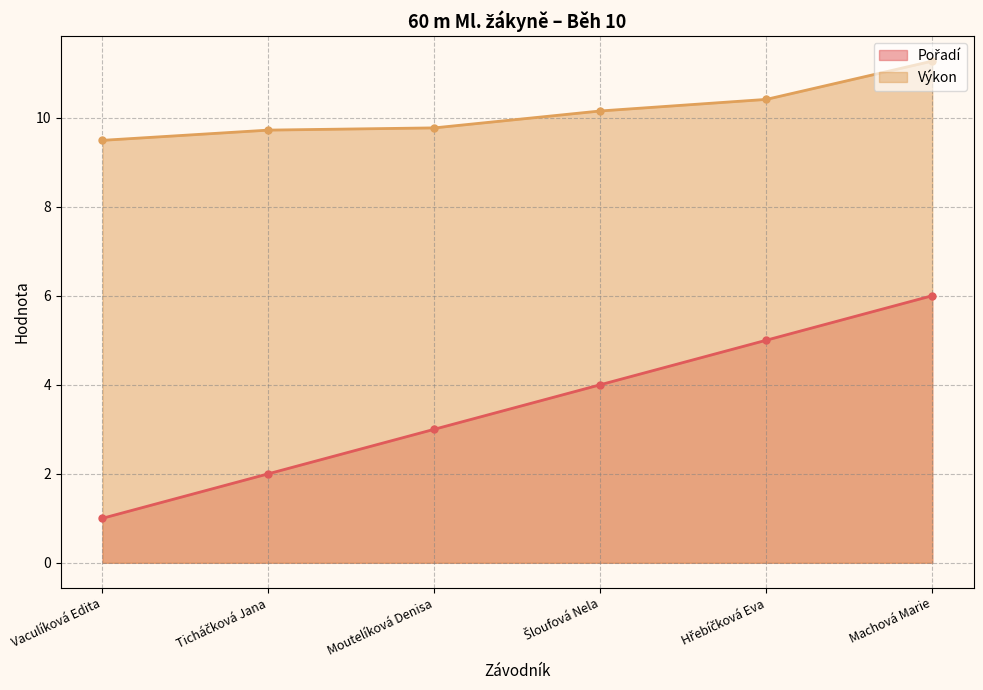

Reading left to right, extract all data points from this chart.

Pořadí (line): 1.0	2.0	3.0	4.0	5.0	6.0
Výkon (line): 9.5	9.7	9.8	10.2	10.4	11.3